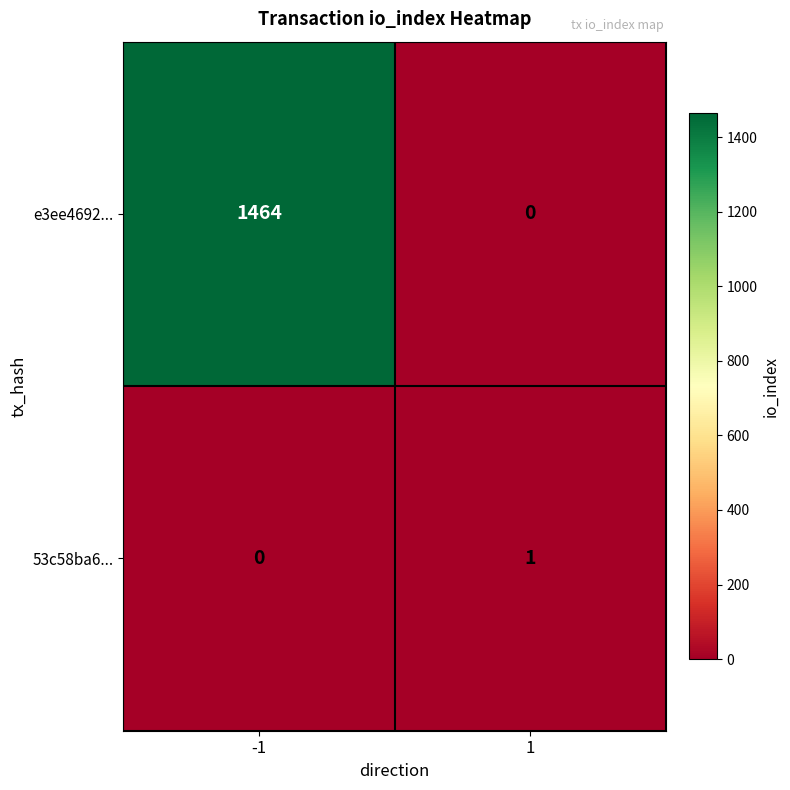

Which series has the largest total across all categories?

e3ee4692...